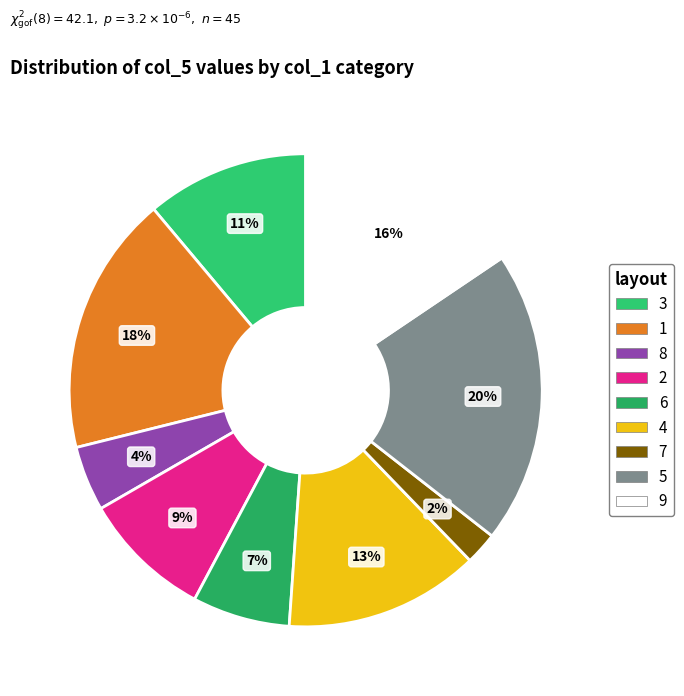

The 8 slice represents 4% of the pie. True or false?

True